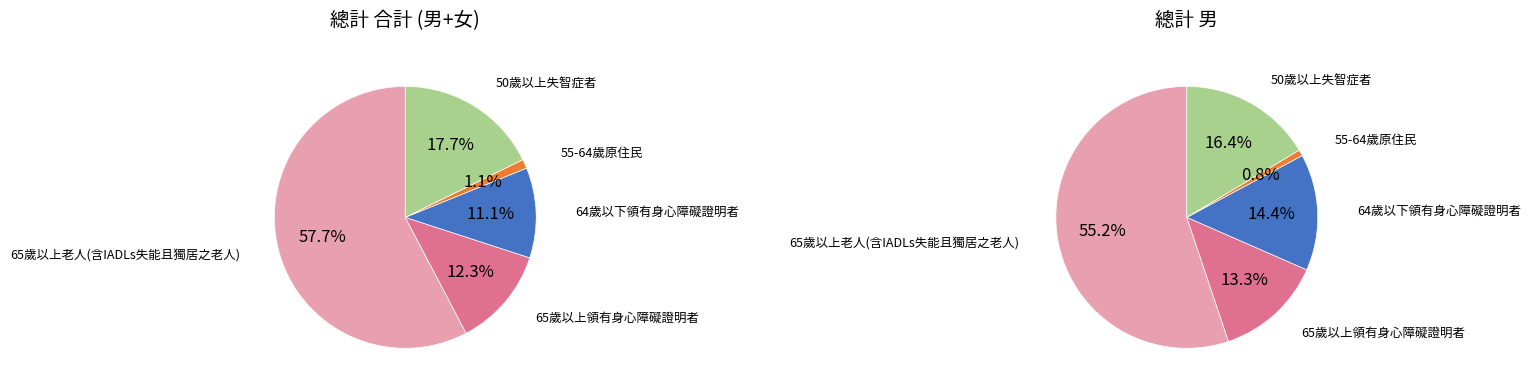

Combined, do 50歲以上失智症者 and 64歲以下領有身心障礙證明者 account for over 50%?

No